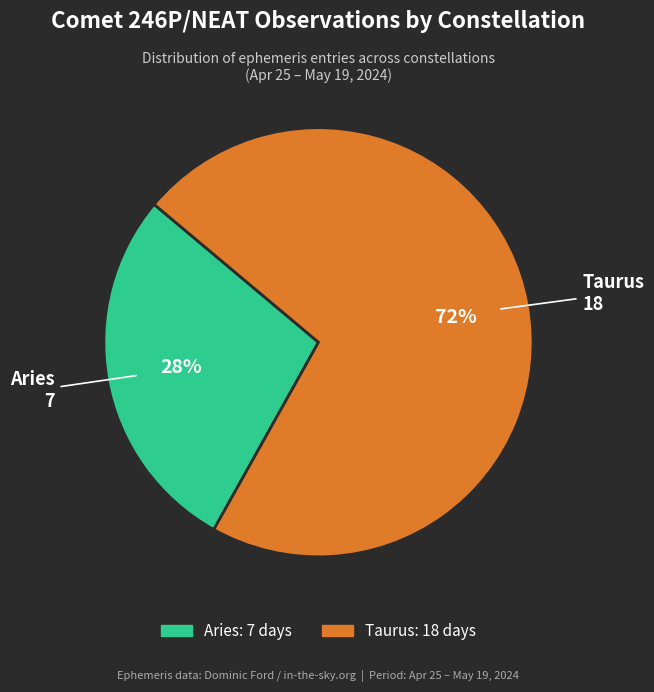

Does any single category account for the majority?

Yes